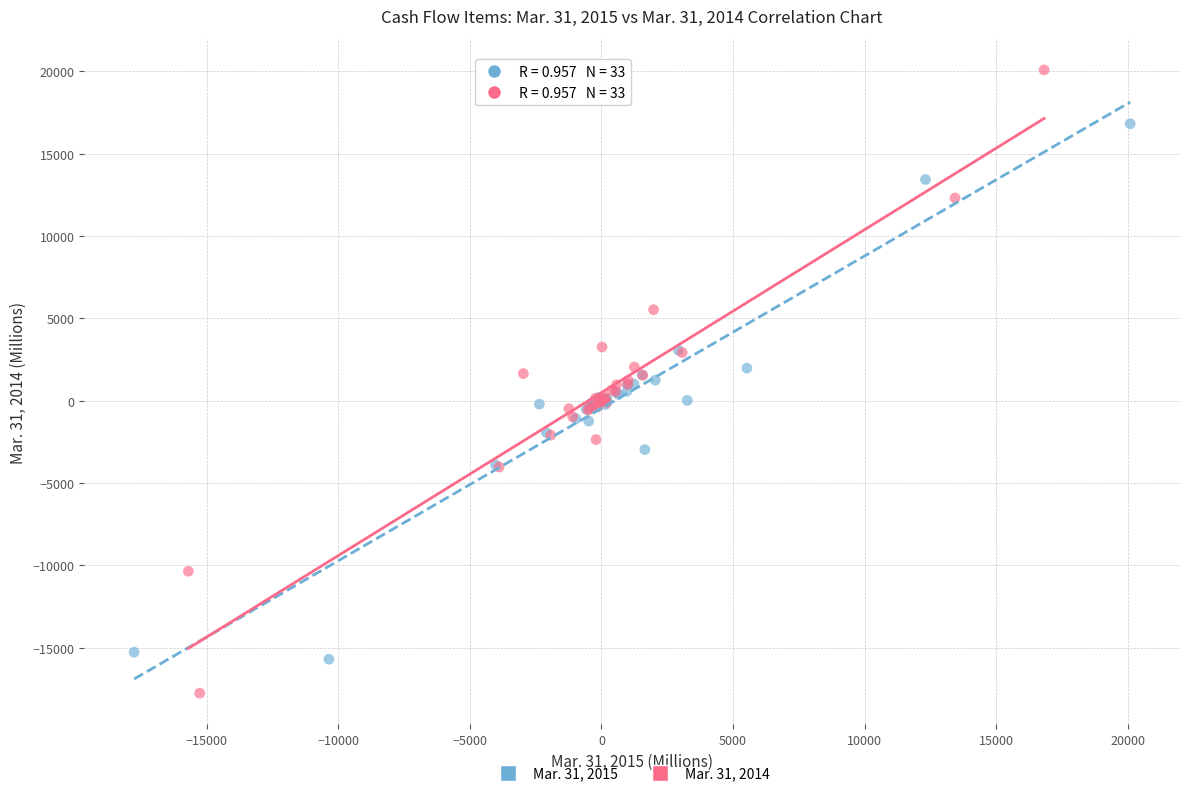

Which series contains the lowest Y value?

Mar. 31, 2014